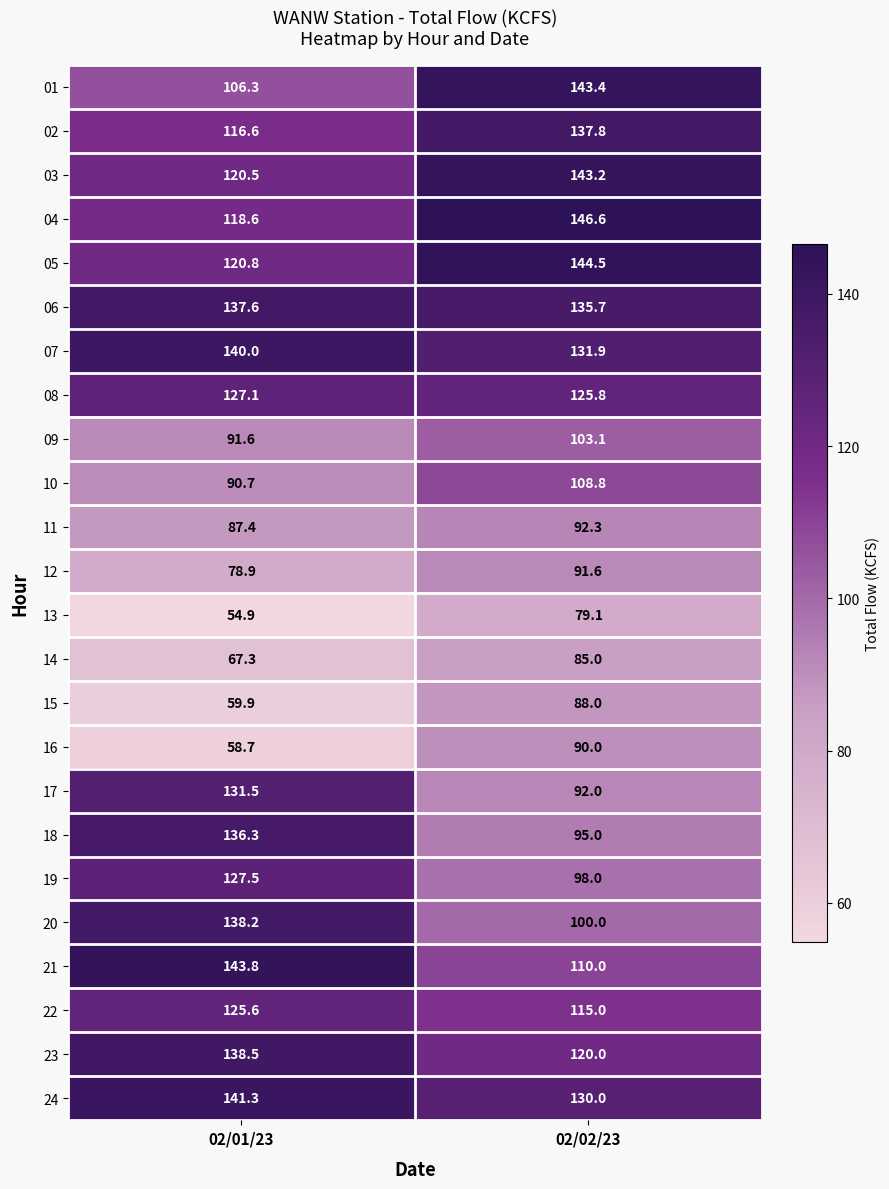

How many series are shown in this chart?

24